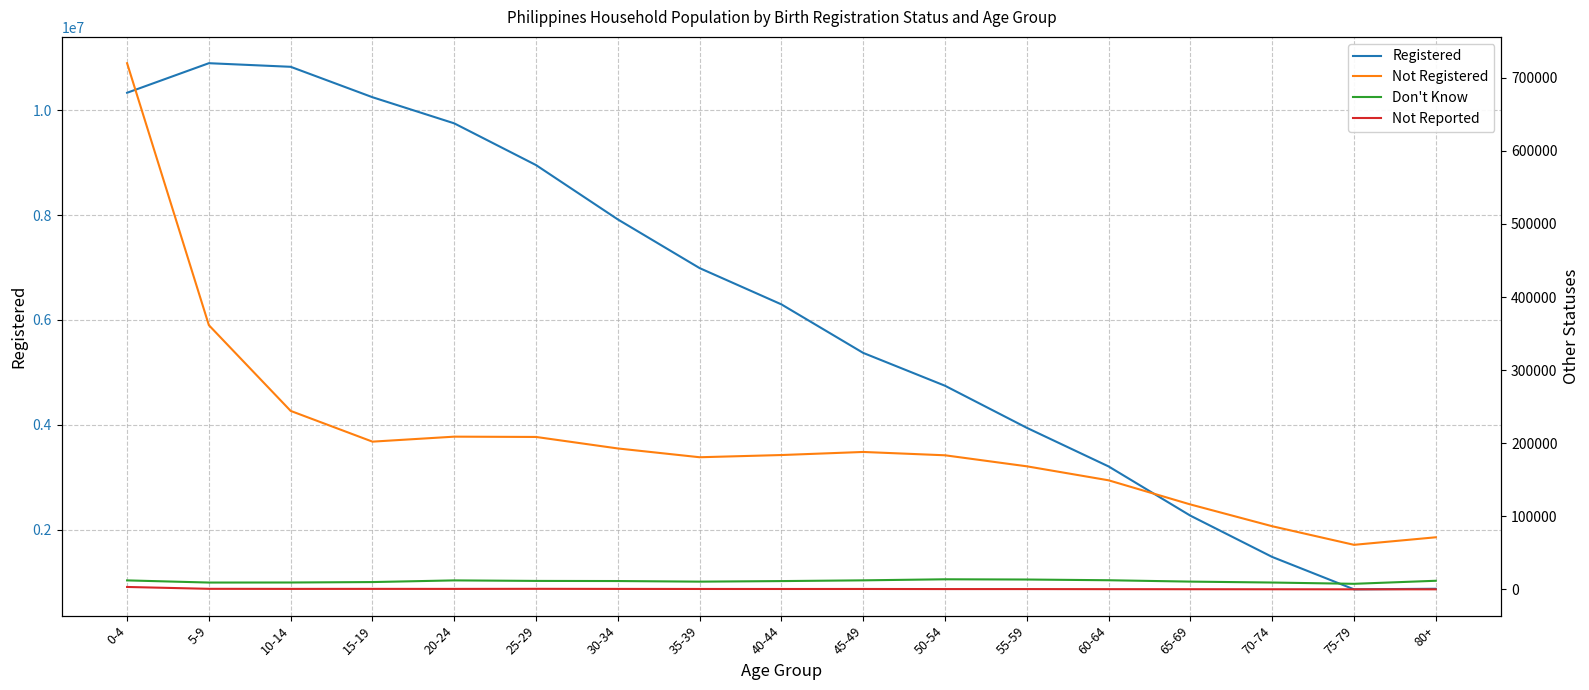

Rank the series by their maximum value, from lowest to highest.

Not Reported, Don't Know, Not Registered, Registered